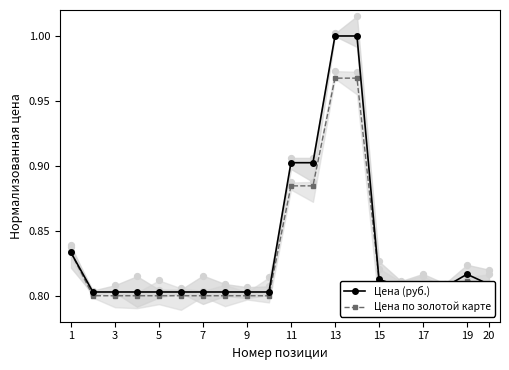

The Цена по золотой карте series shows 0.8 at 7. True or false?

True